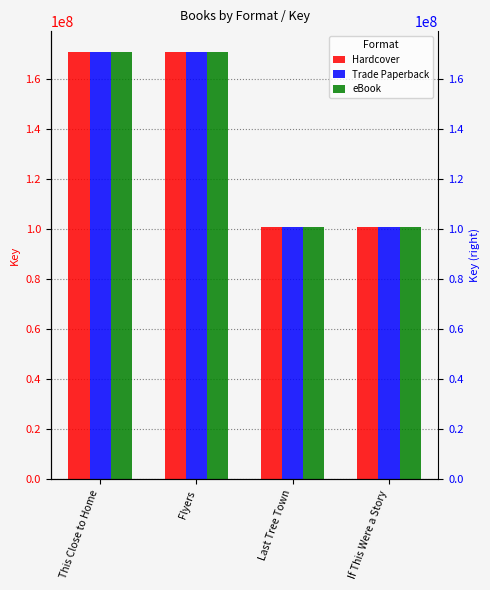

Reading right to left, extract all data points from this chart.

Hardcover: If This Were a Story=100648824	Last Tree Town=100648968	Flyers=170420284	This Close to Home=170422344
Trade Paperback: If This Were a Story=100648824	Last Tree Town=100648968	Flyers=170420284	This Close to Home=170422344
eBook: If This Were a Story=100648824	Last Tree Town=100648968	Flyers=170420284	This Close to Home=170422344